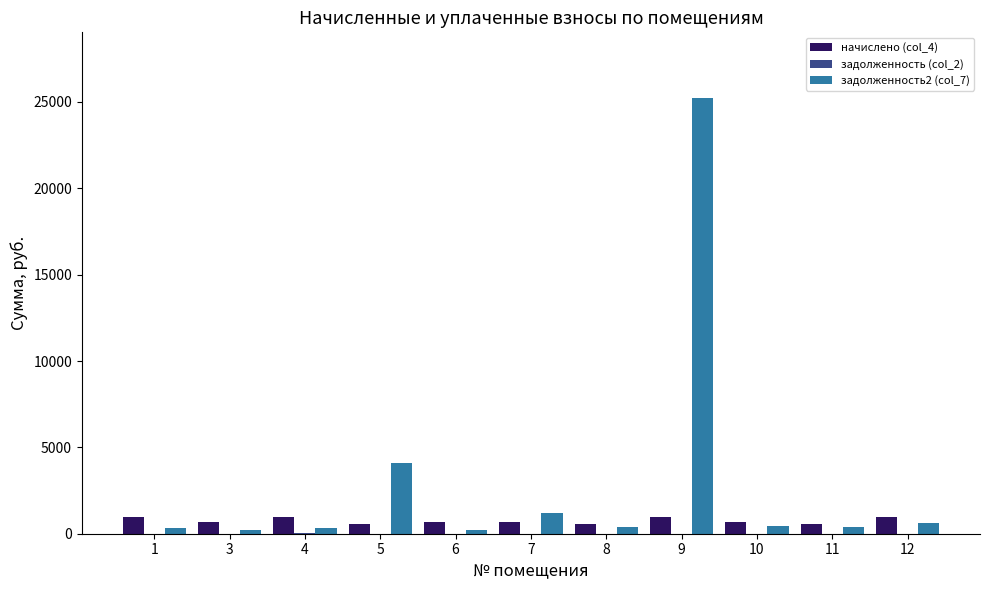

Which series has the largest total across all categories?

задолженность2 (col_7)